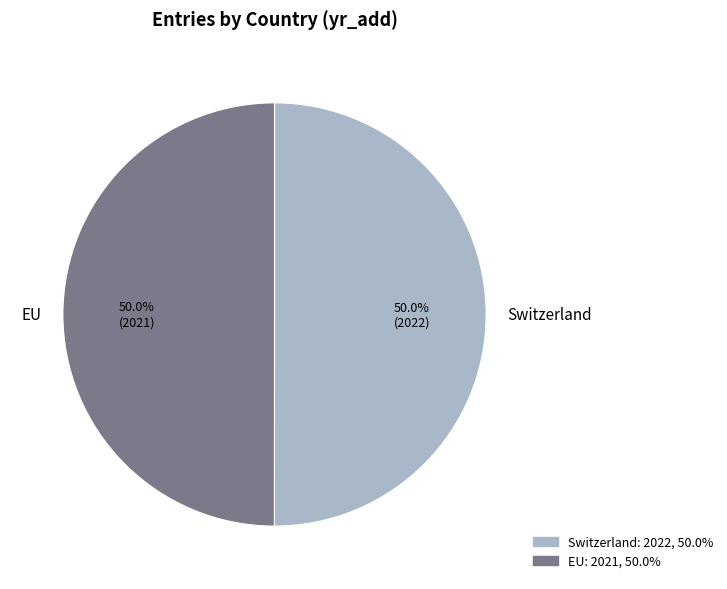

What percentage do EU and Switzerland together represent?

100.0%